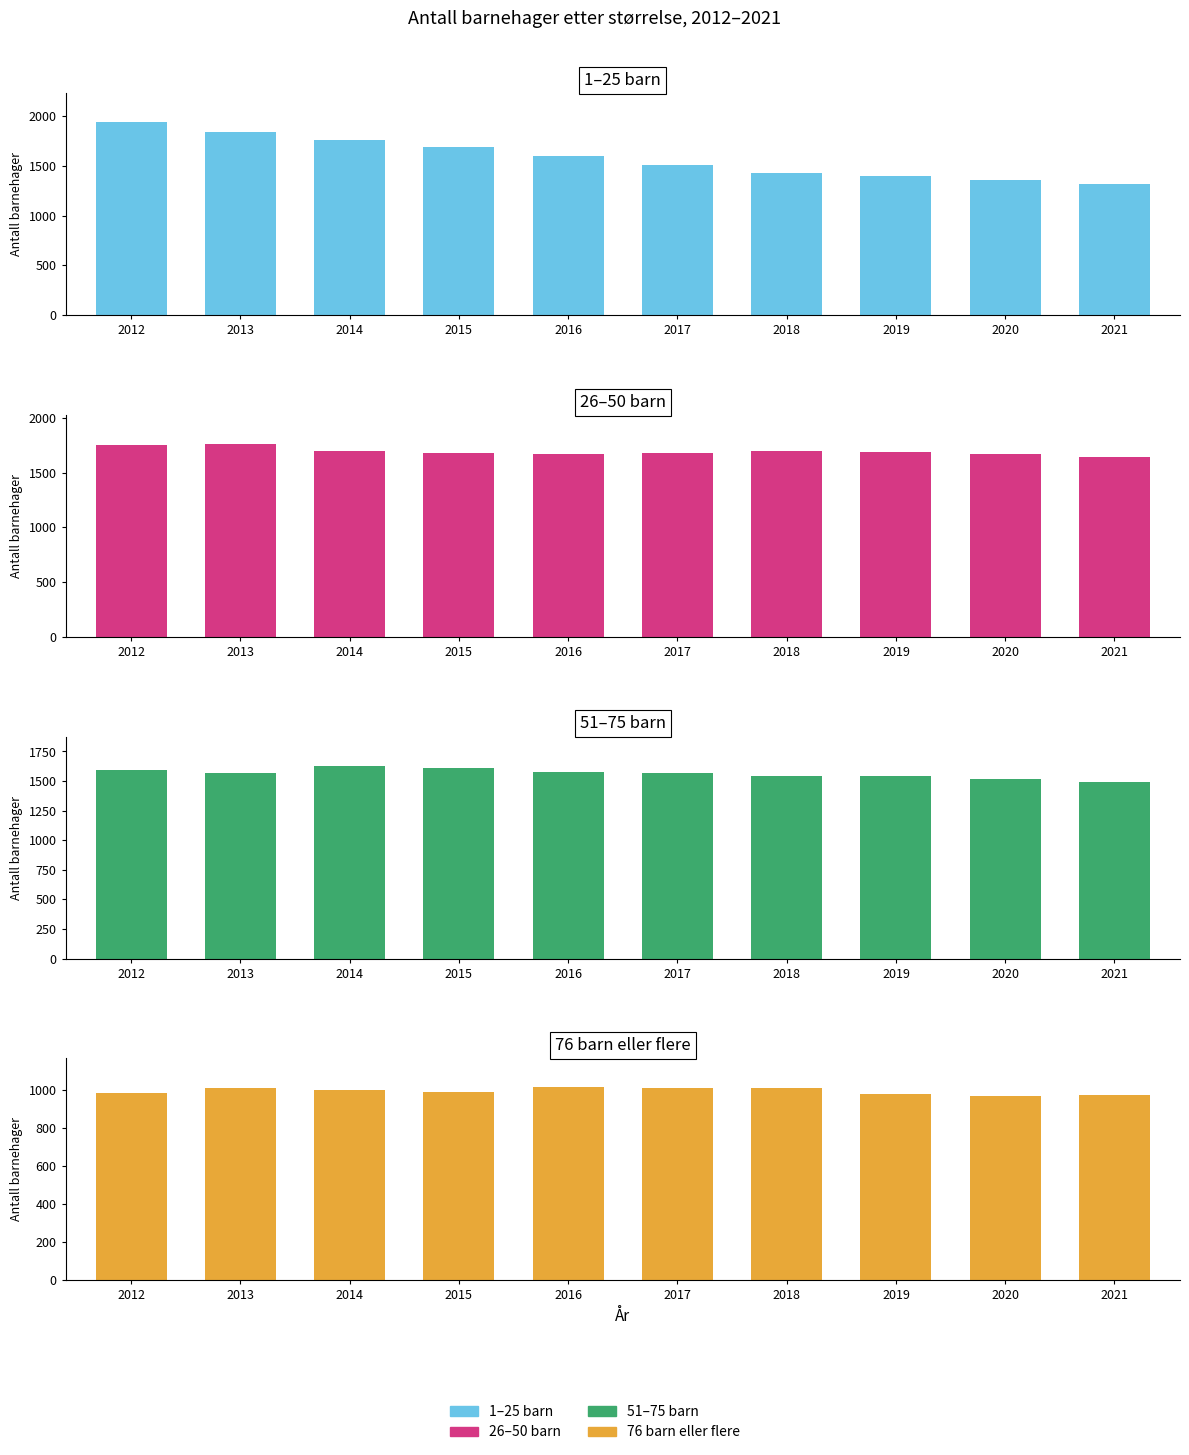

Reading right to left, list all the values displayed in this chart.

1–25 barn: 2021=1313	2020=1358	2019=1402	2018=1427	2017=1504	2016=1602	2015=1688	2014=1756	2013=1835	2012=1938
26–50 barn: 2021=1641	2020=1666	2019=1692	2018=1696	2017=1680	2016=1673	2015=1682	2014=1700	2013=1762	2012=1756
51–75 barn: 2021=1496	2020=1518	2019=1539	2018=1539	2017=1568	2016=1578	2015=1609	2014=1630	2013=1569	2012=1593
76 barn eller flere: 2021=971	2020=968	2019=981	2018=1009	2017=1011	2016=1013	2015=991	2014=998	2013=1008	2012=986